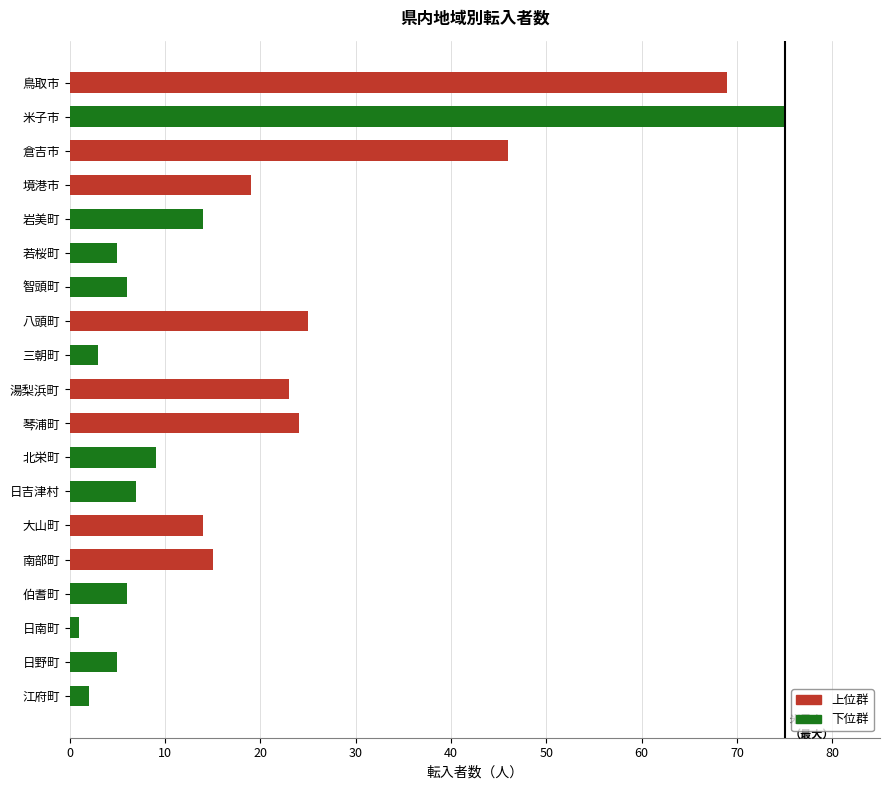

Count the number of data series in this chart.

1